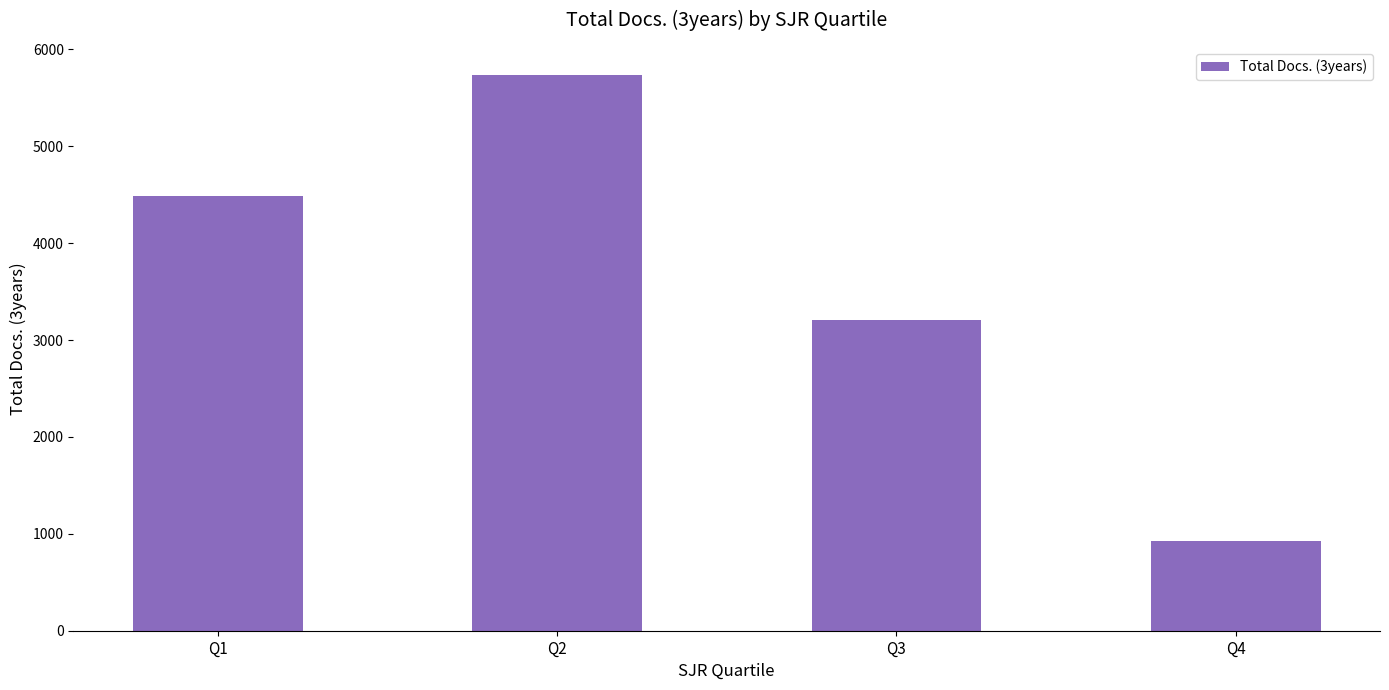

Which category has the highest value across all series?

Q2